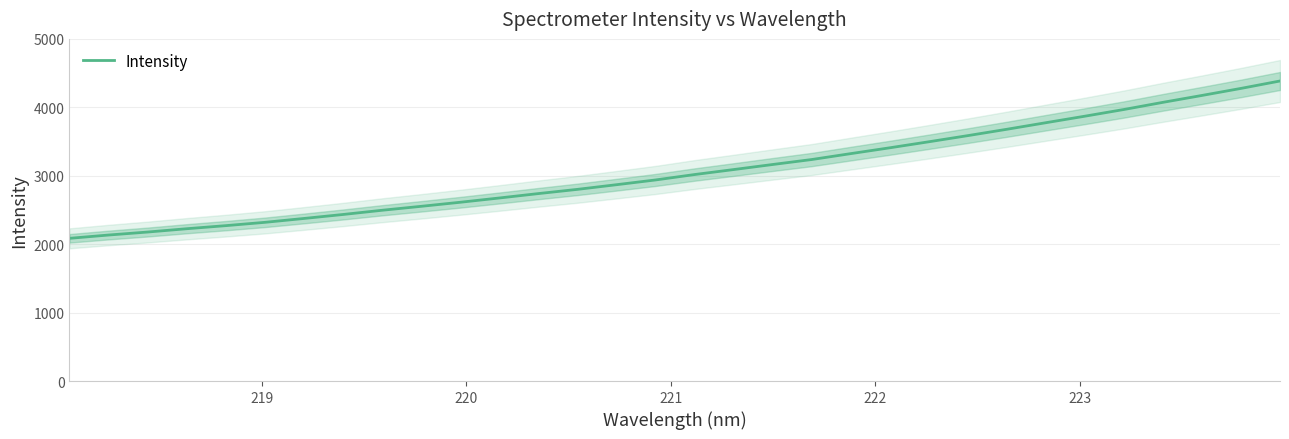

What is the highest value of the Intensity series?

4384.7